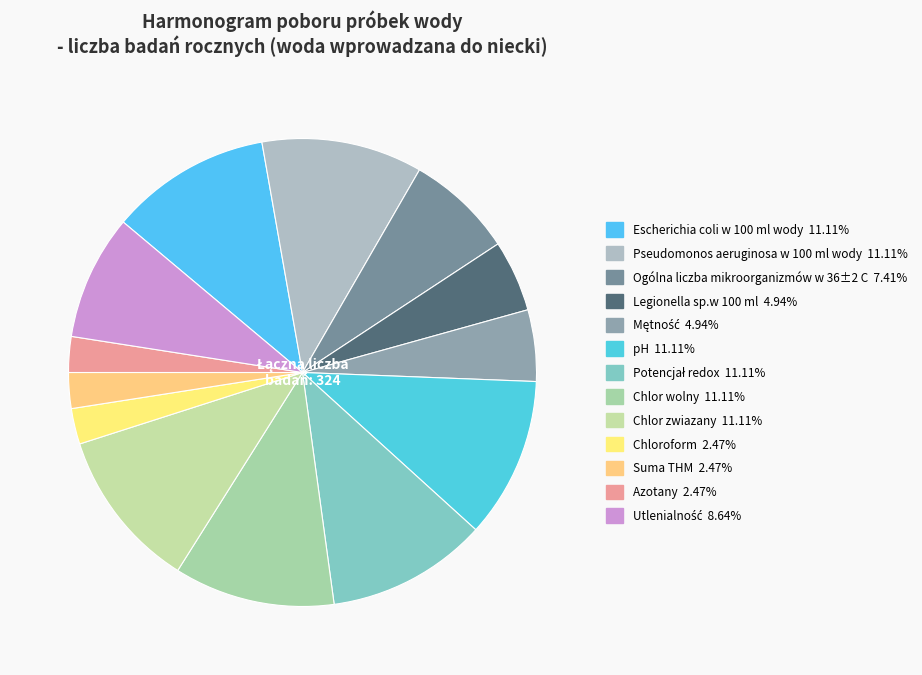

Is the sum of Suma THM and Escherichia coli w 100 ml wody greater than half?

No